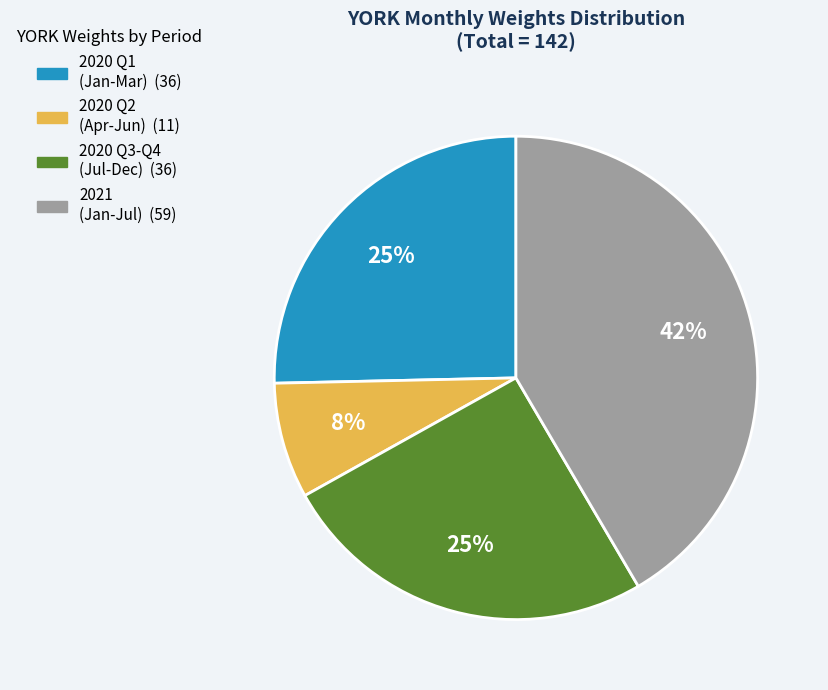

Is there any slice that represents more than half of the pie?

No